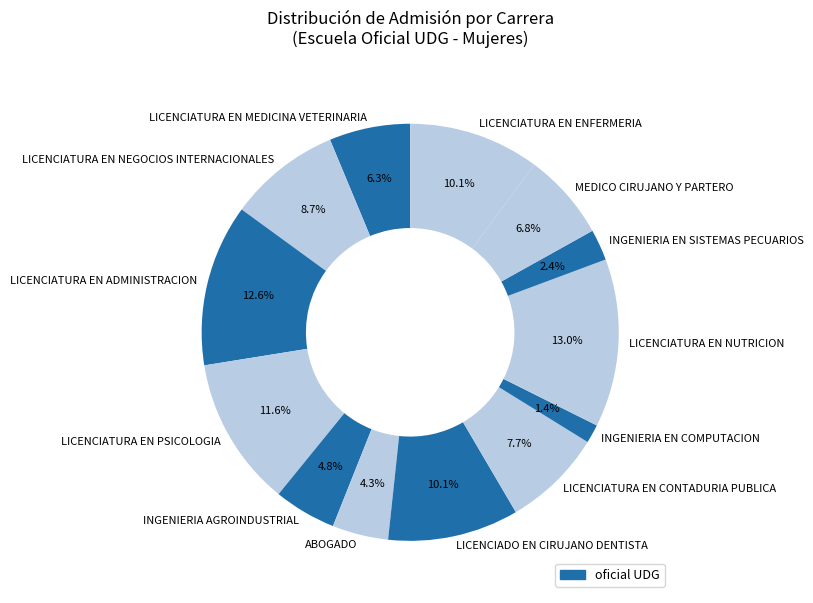

Count the number of slices in the pie.

13